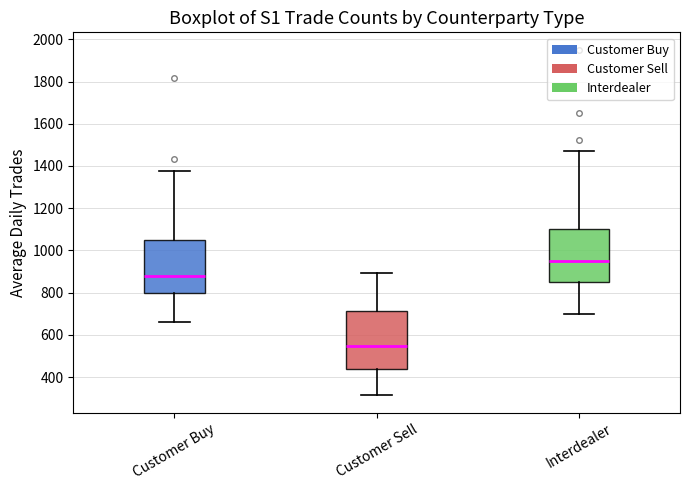

Which box is the tallest, from its lower edge to its upper edge?

Customer Sell